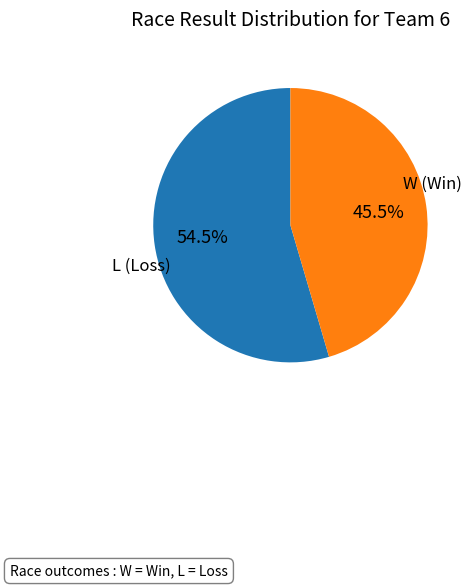

Is there a majority slice in this chart?

Yes